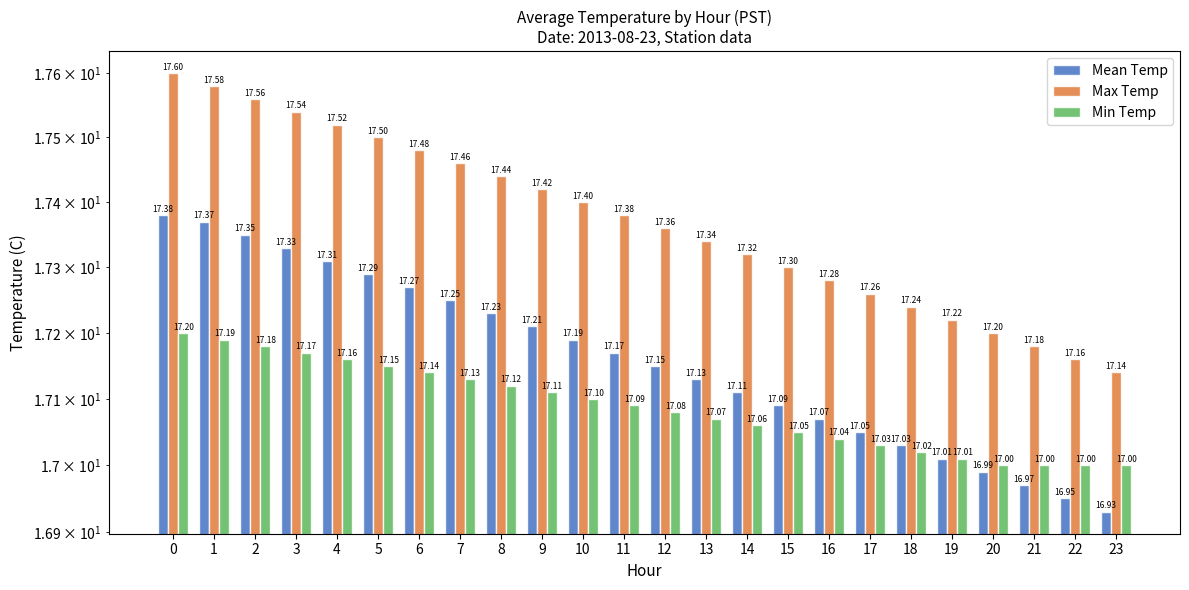

How many bars are there in each group?

3